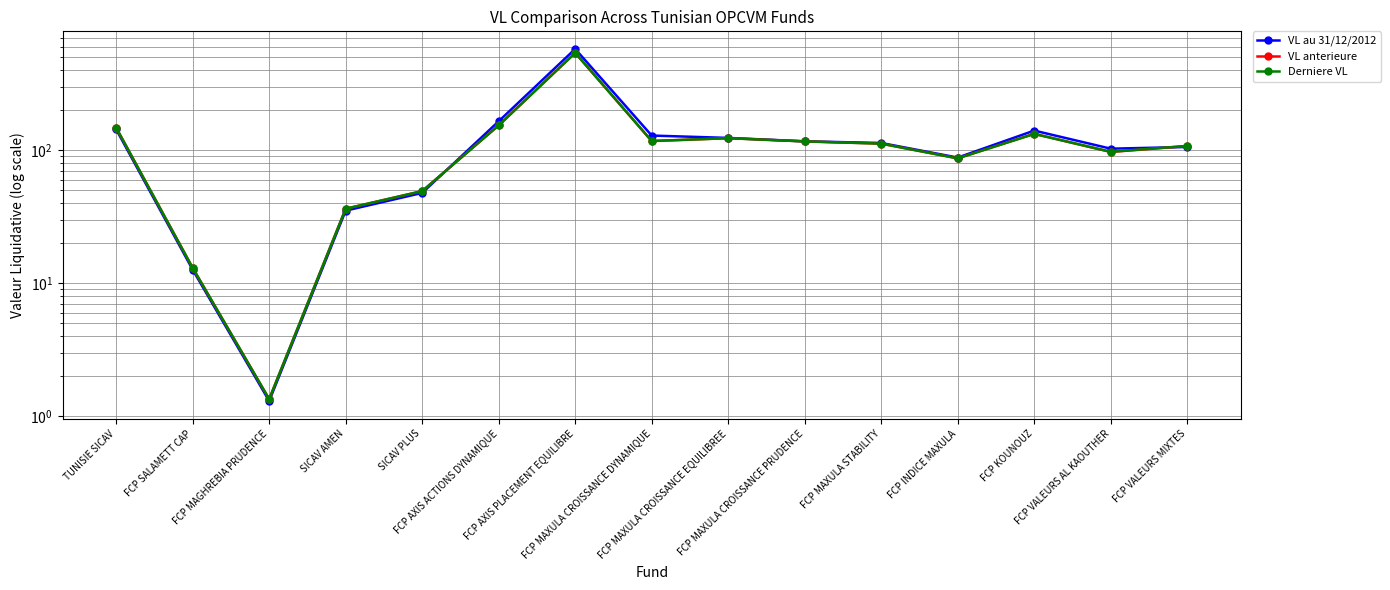

Rank the series by their maximum value, from highest to lowest.

VL au 31/12/2012, Derniere VL, VL anterieure